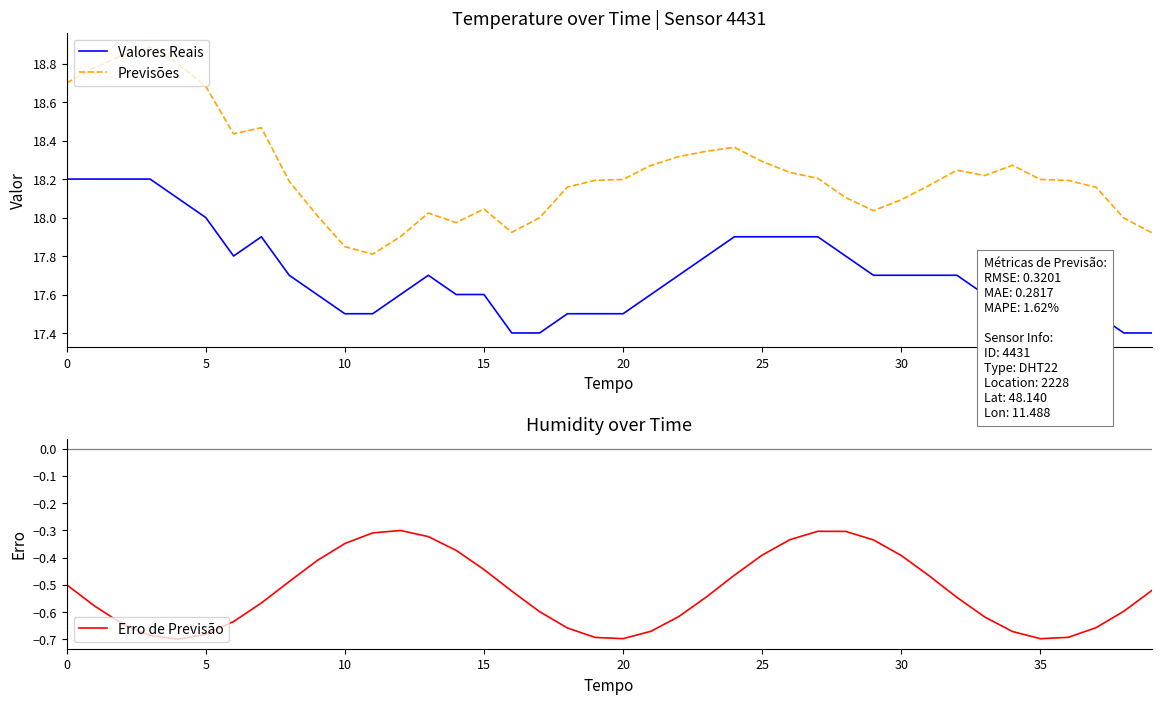

True or false: Previsões and Valores Reais intersect in this chart.

False